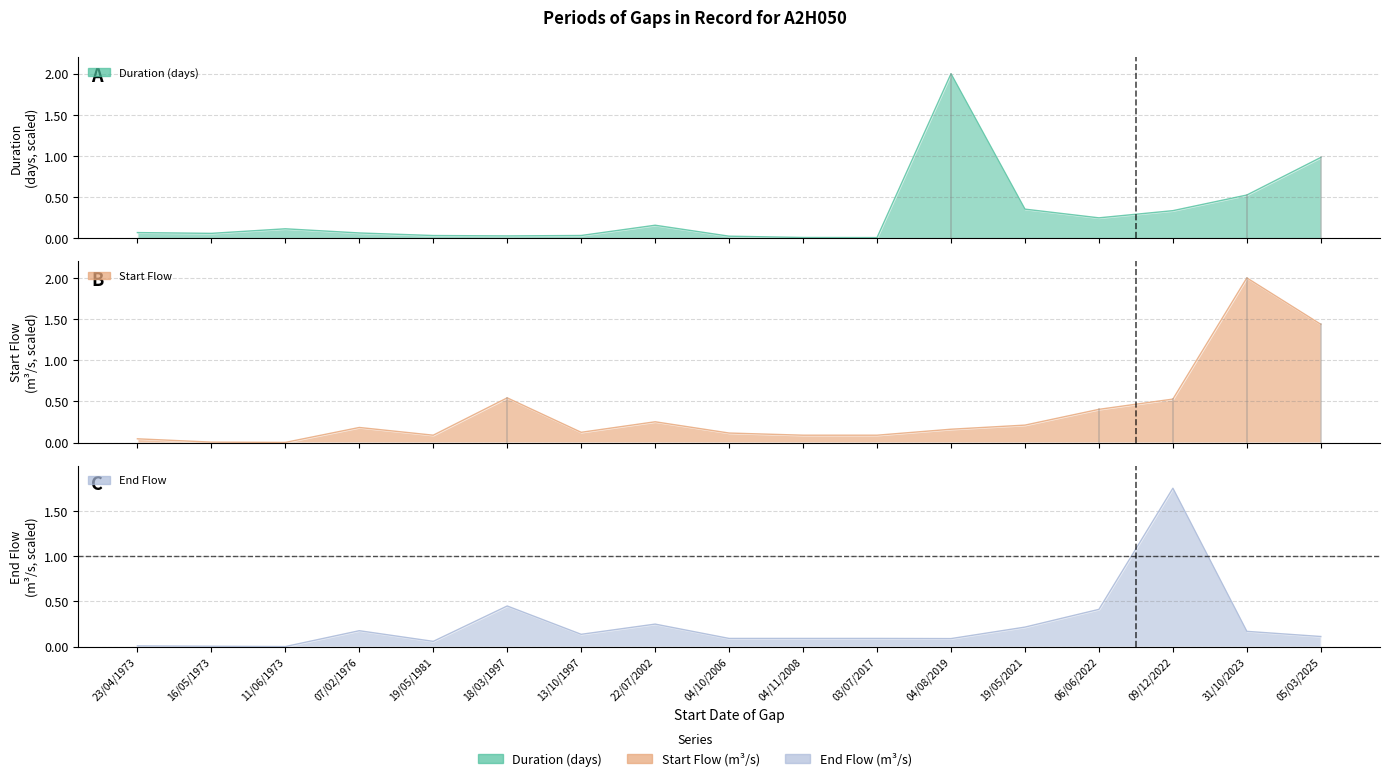

What is the label of the 16th point from the right?

16/05/1973